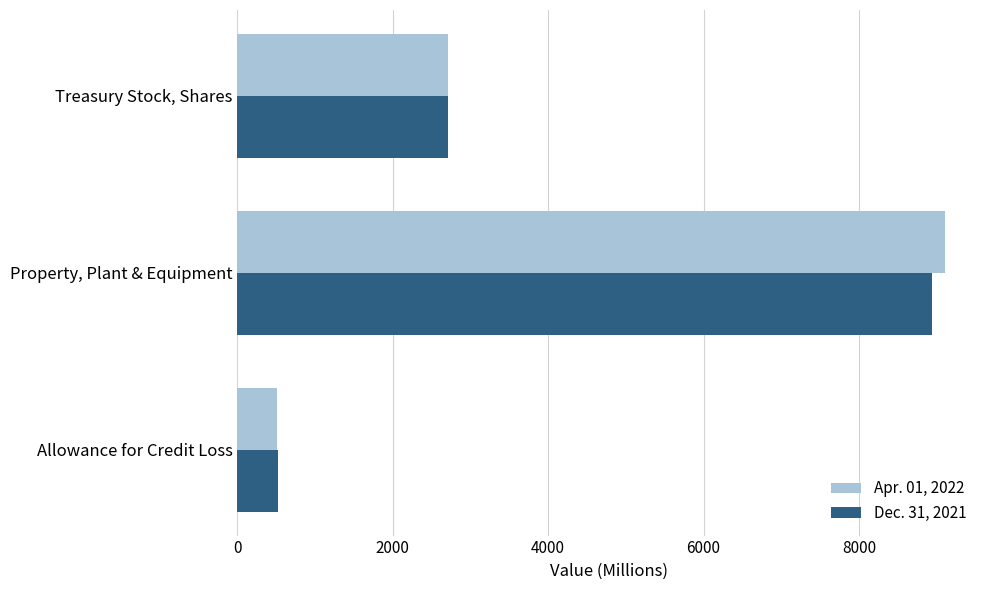

How many data points in Dec. 31, 2021 are less than 2715?

1